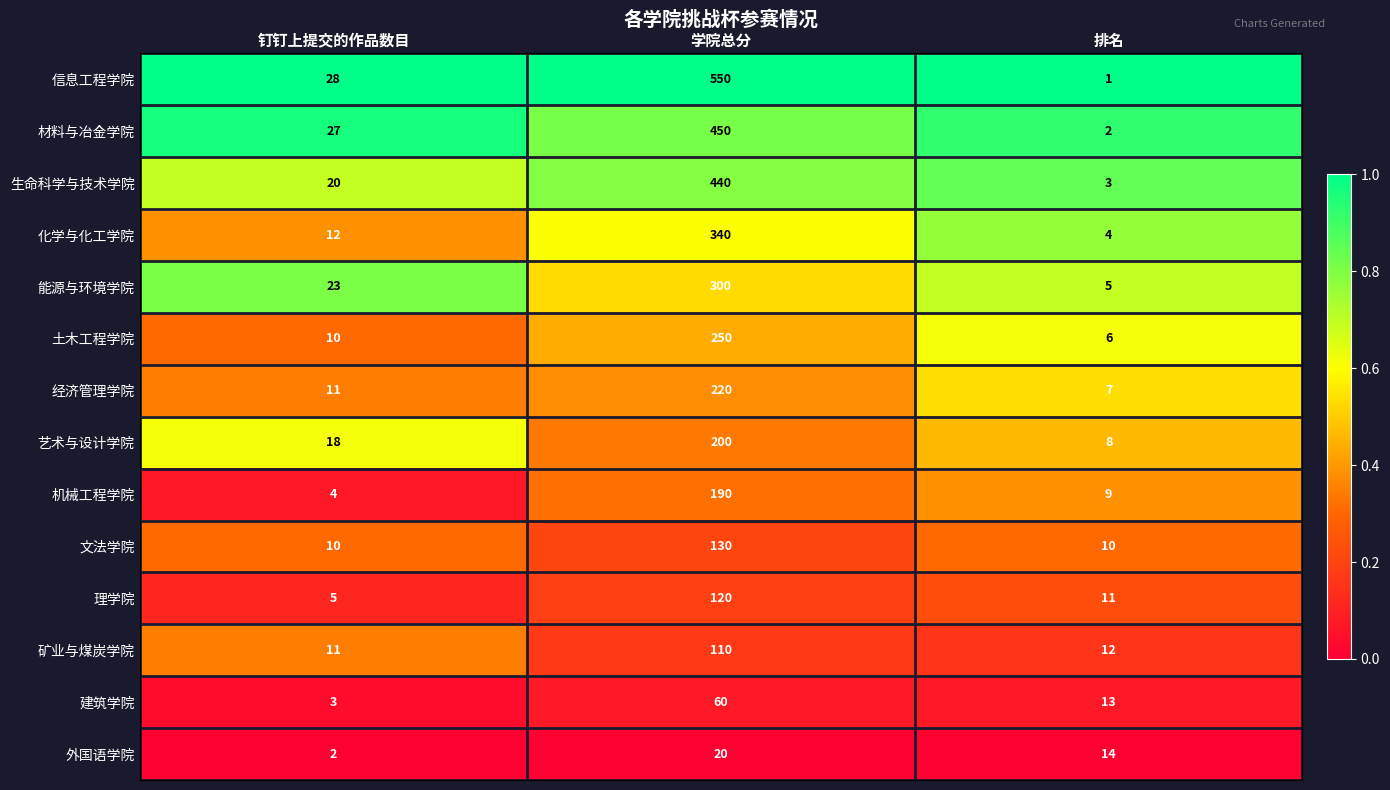

Is it true that 外国语学院 equals 14 at 排名?

True